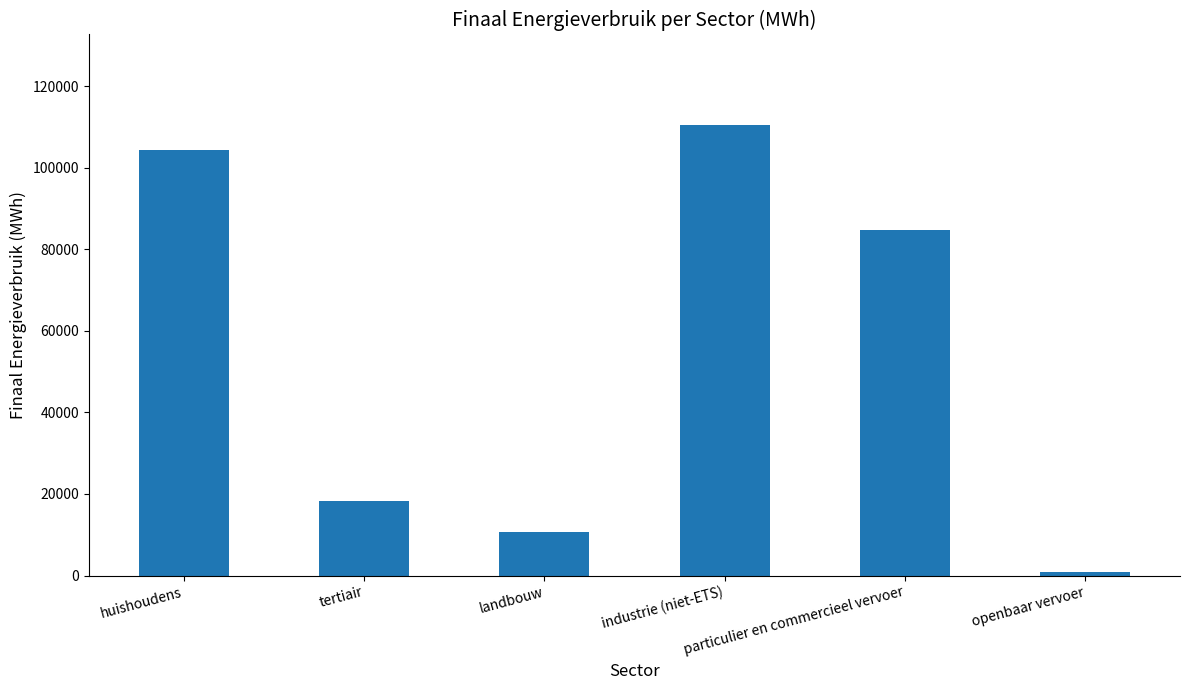

How many values exceed 84755?

3